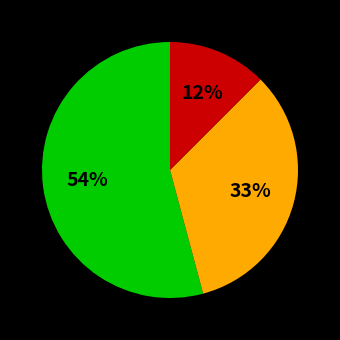

Is there any slice that represents more than half of the pie?

Yes